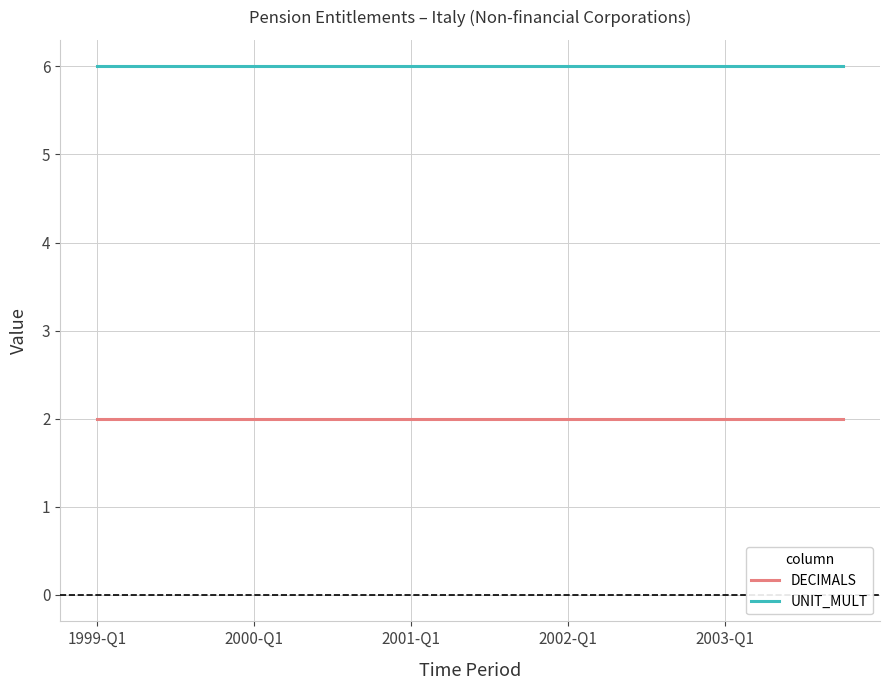

Which series has the largest total across all categories?

UNIT_MULT